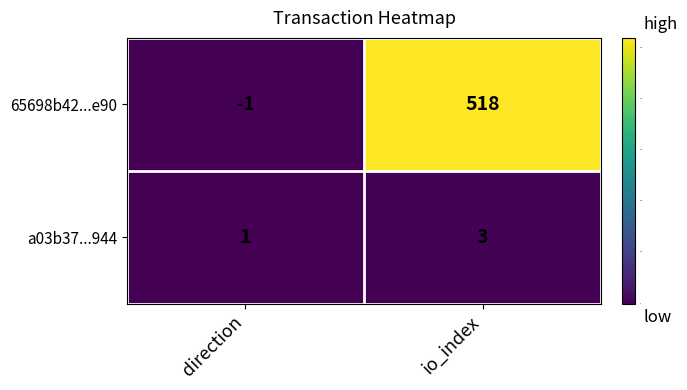

Which category has the highest value in the 65698b42...e90 series?

io_index